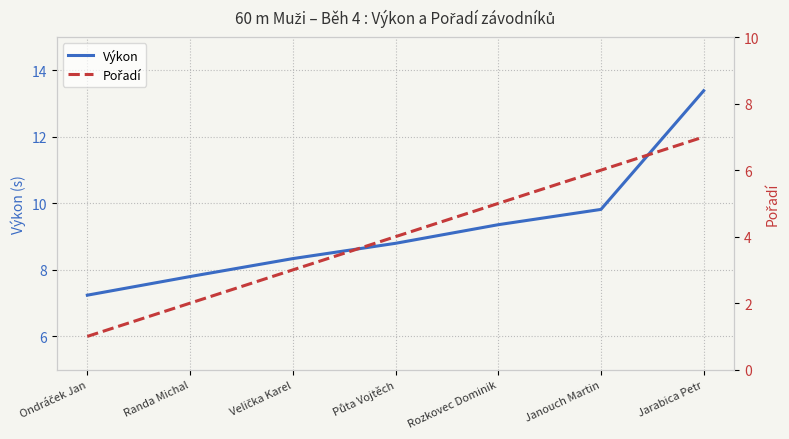

Between Rozkovec Dominik and Jarabica Petr, which series saw the biggest shift?

Výkon